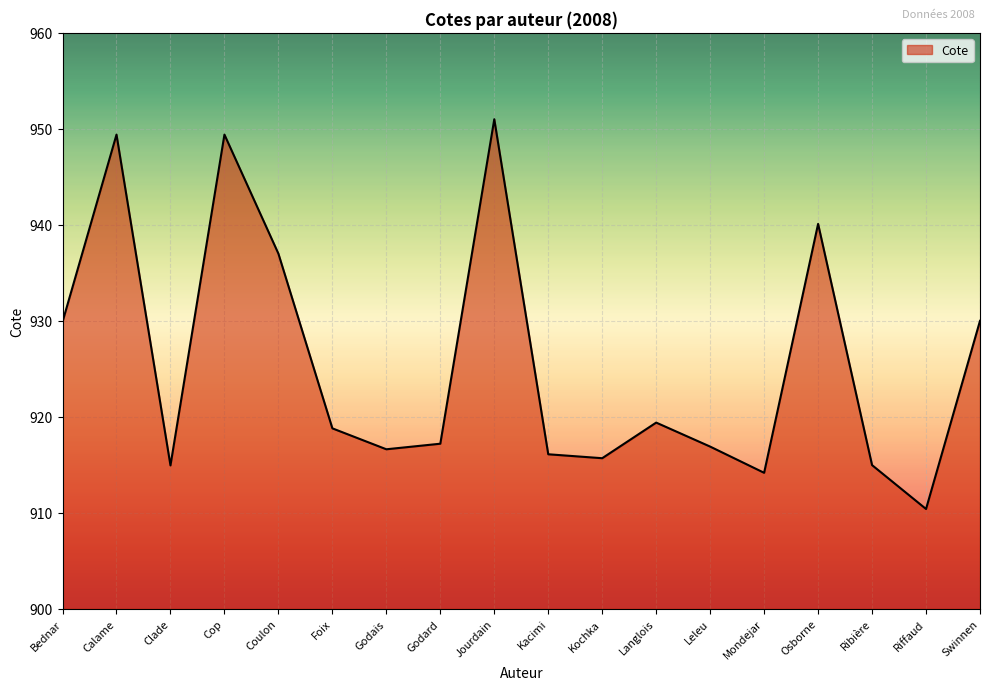

What position from the right is Mondejar?

5